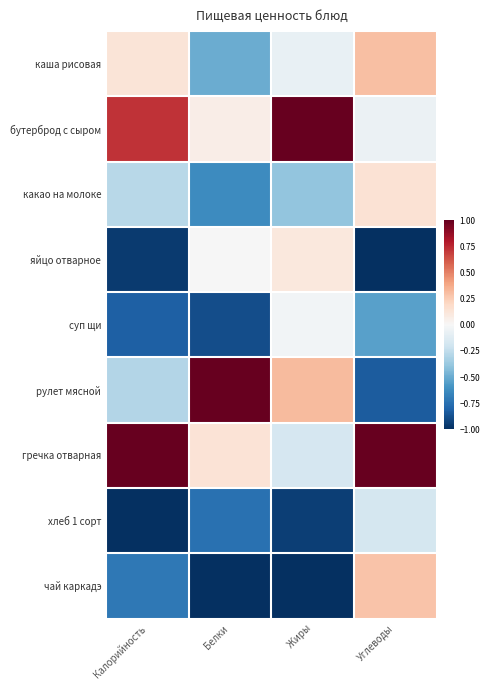

Which series has the largest total across all categories?

гречка отварная